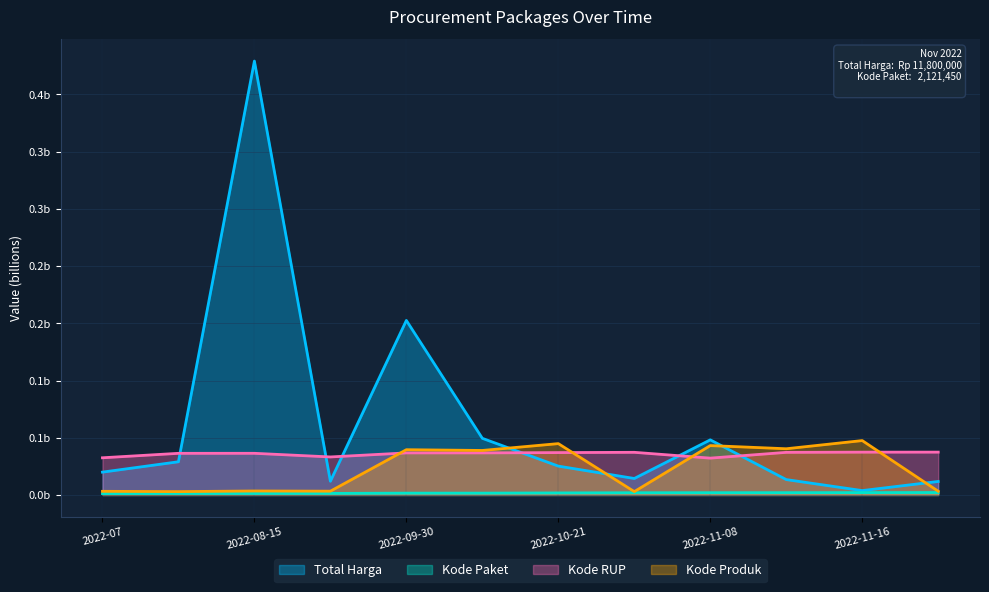

What is the average value of the Total Harga series?

0.1